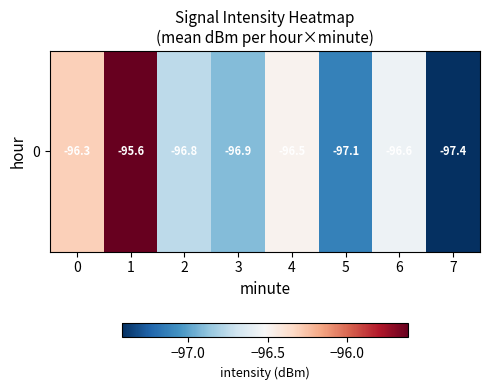

How many data points are above -96?

1